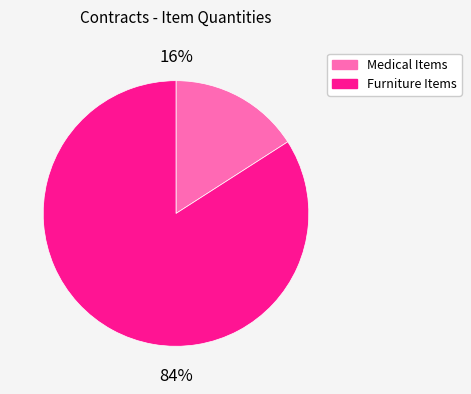

Does any single category account for the majority?

Yes